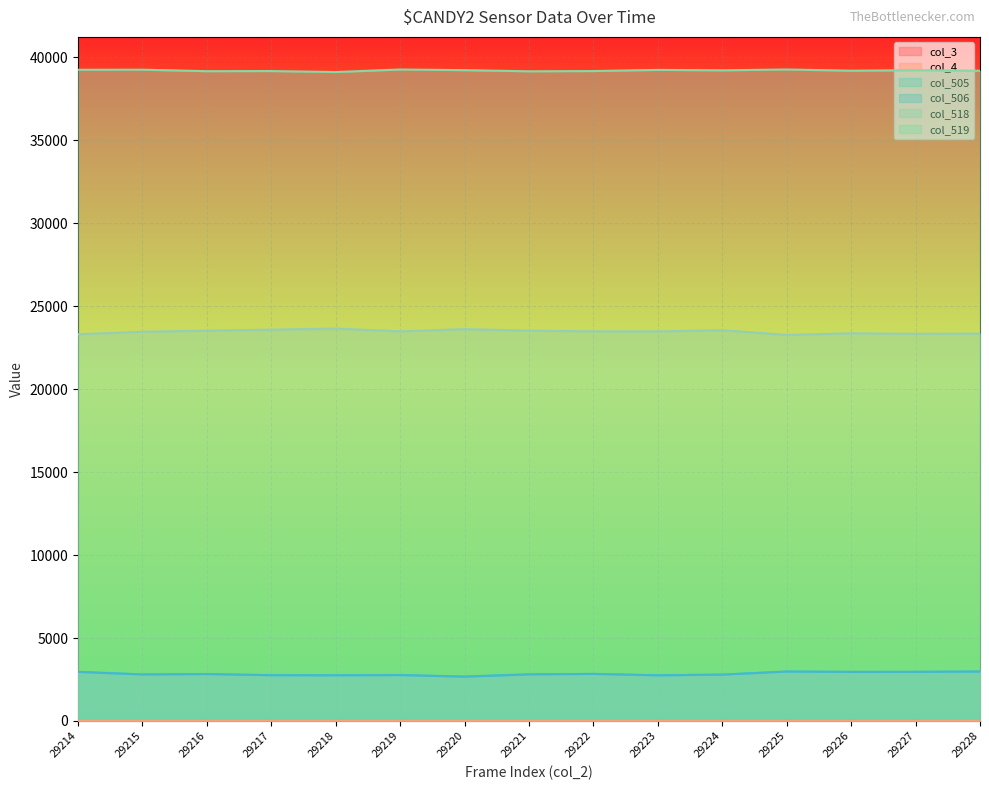

True or false: col_506 and col_505 intersect in this chart.

False